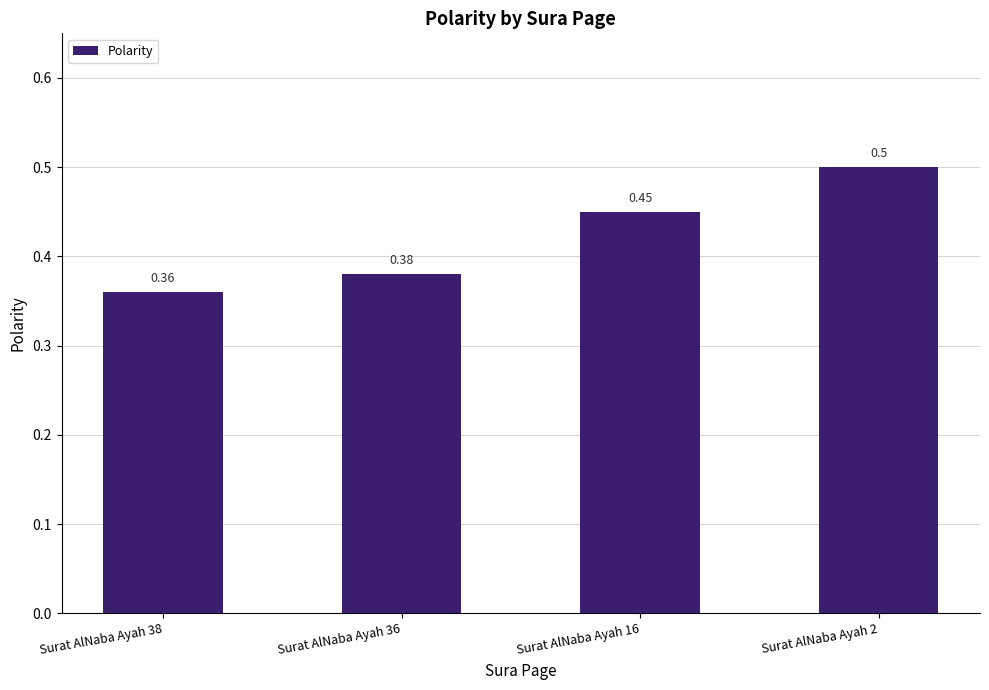

Rank the categories by value from lowest to highest.

Surat AlNaba Ayah 38, Surat AlNaba Ayah 36, Surat AlNaba Ayah 16, Surat AlNaba Ayah 2